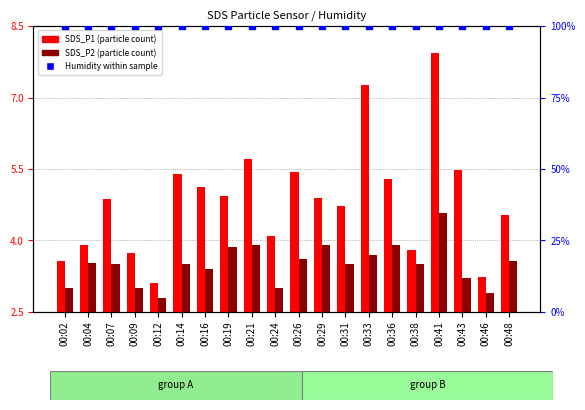

Which series has the largest total across all categories?

Humidity